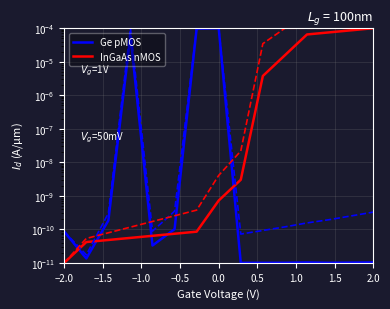

List the series in order of their overall mean, lowest first.

Ge pMOS, InGaAs nMOS